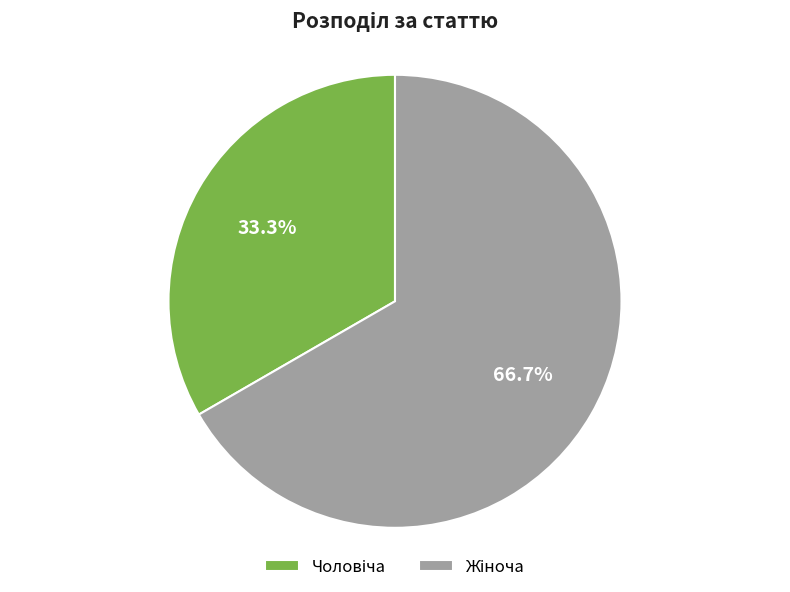

Is there any slice that represents more than half of the pie?

Yes